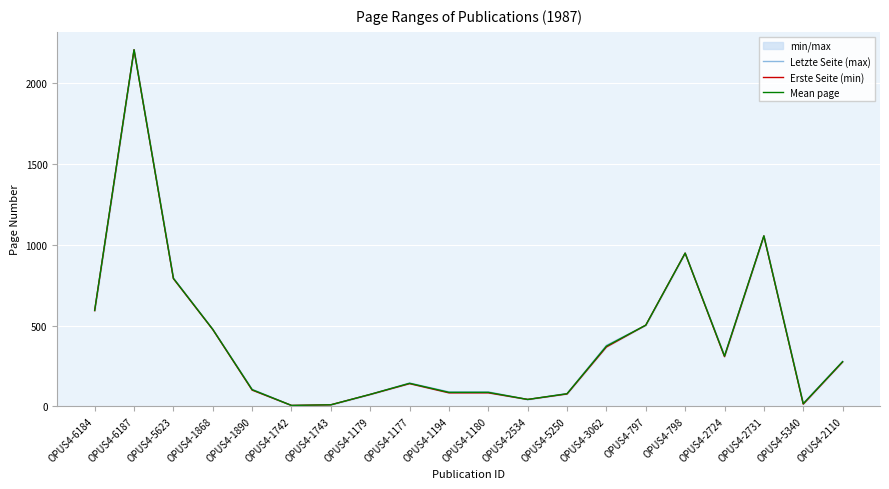

True or false: Mean page has a value of 792.0 at OPUS4-5623.

True